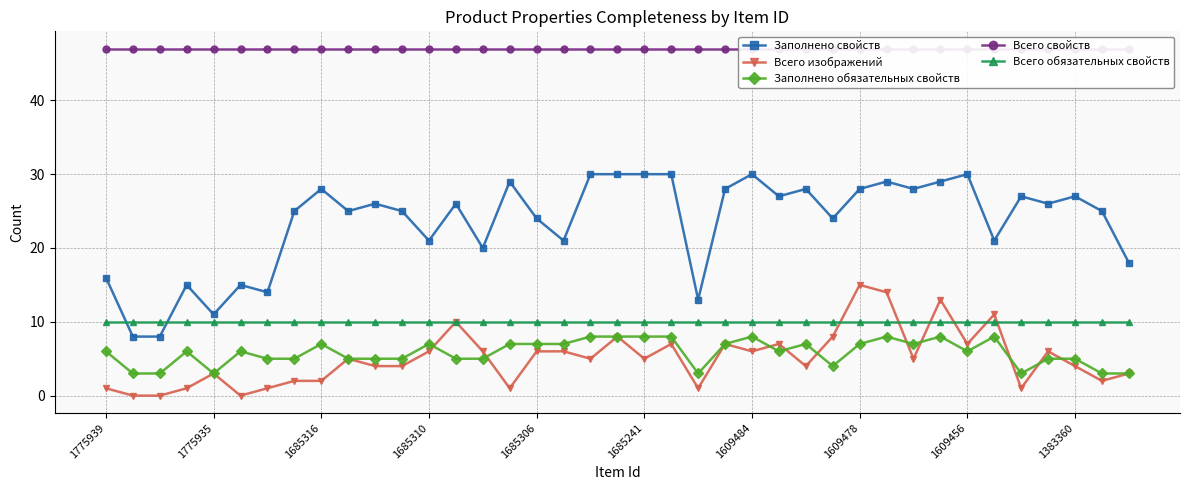

Is the value of Заполнено обязательных свойств at 1685241 greater than the value of Всего обязательных свойств at 1685316?

No